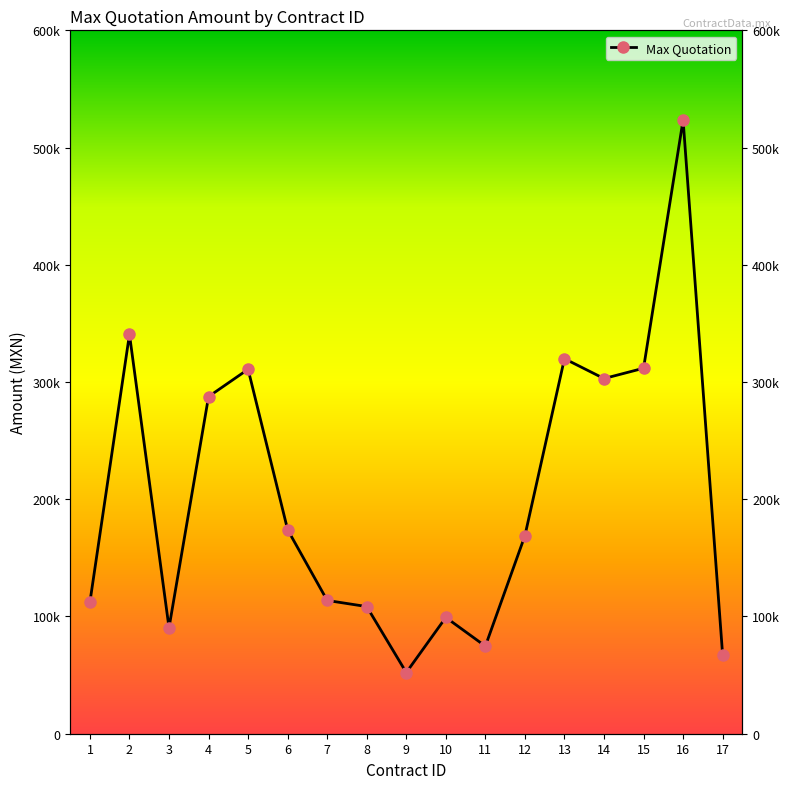

What is the greatest value displayed?

523486.0